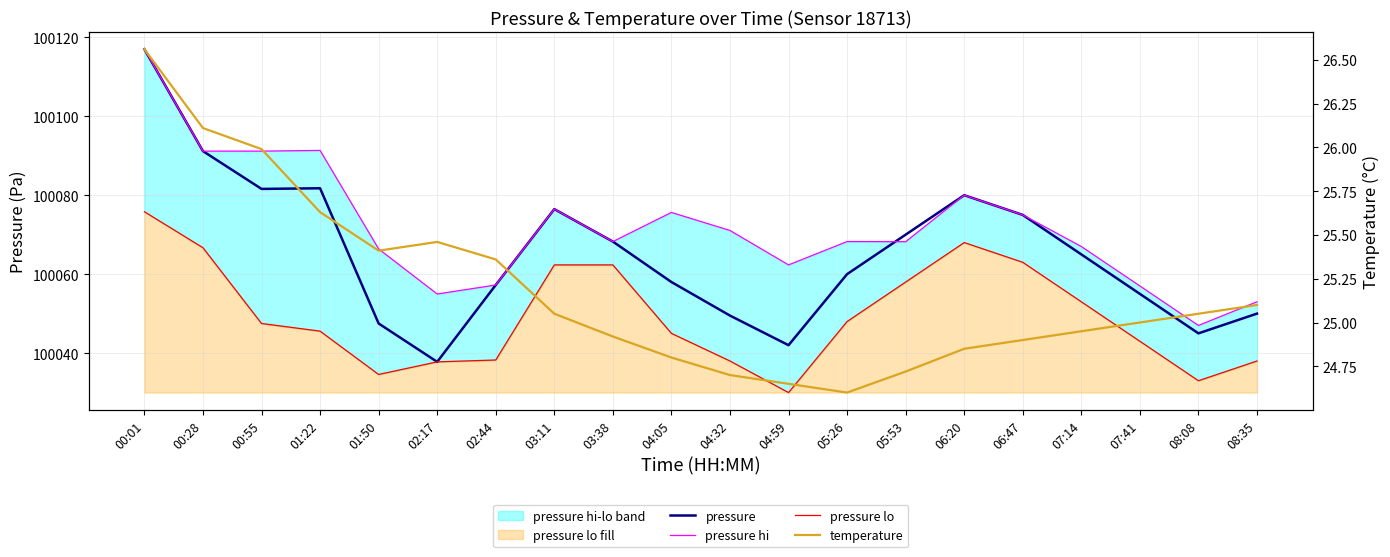

The temperature series shows 24.9 at 06:47. True or false?

True